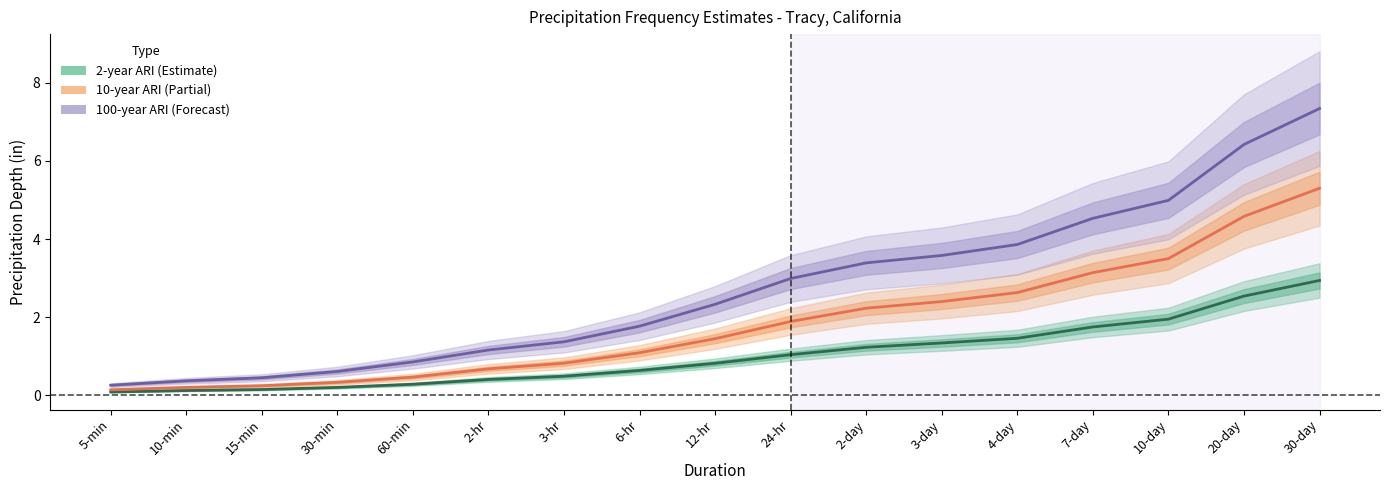

How many values in the 10-year ARI series exceed 1?

10